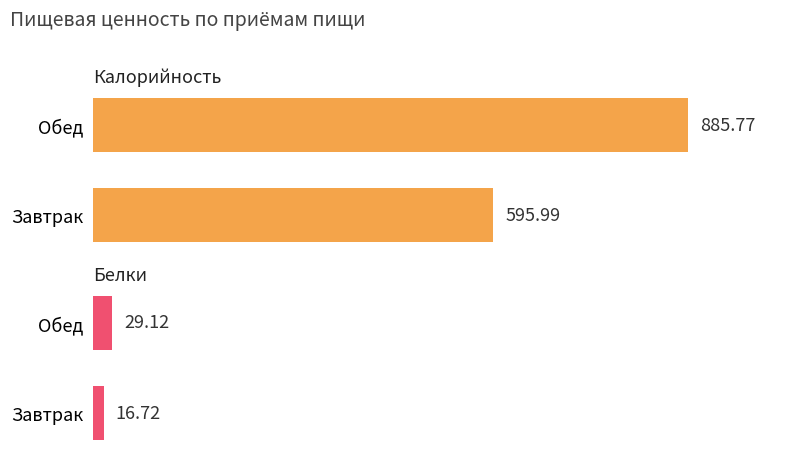

Count the number of data series in this chart.

2